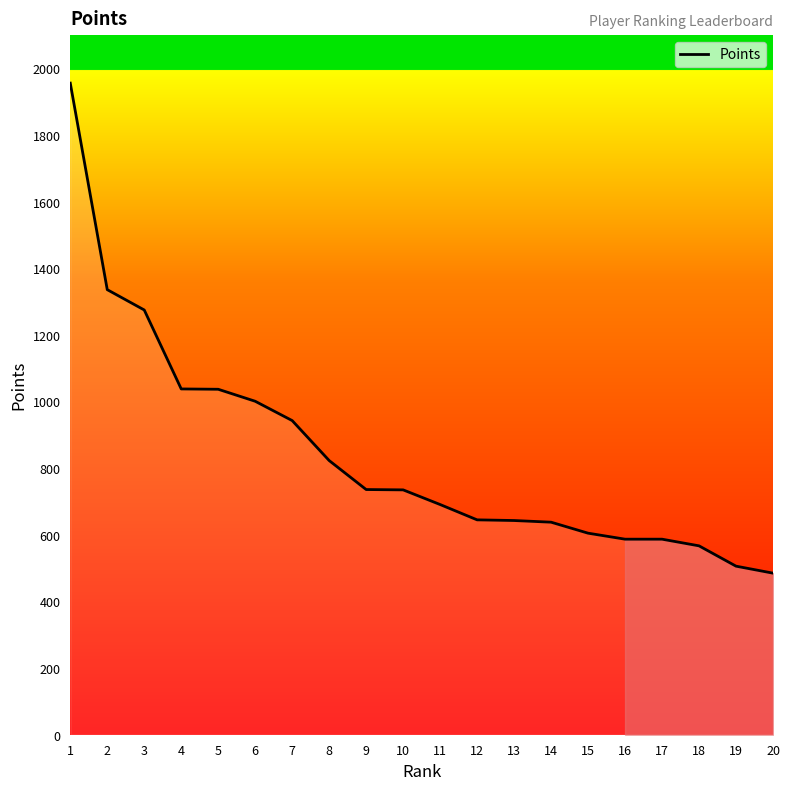

What is the sum of all values?

16834